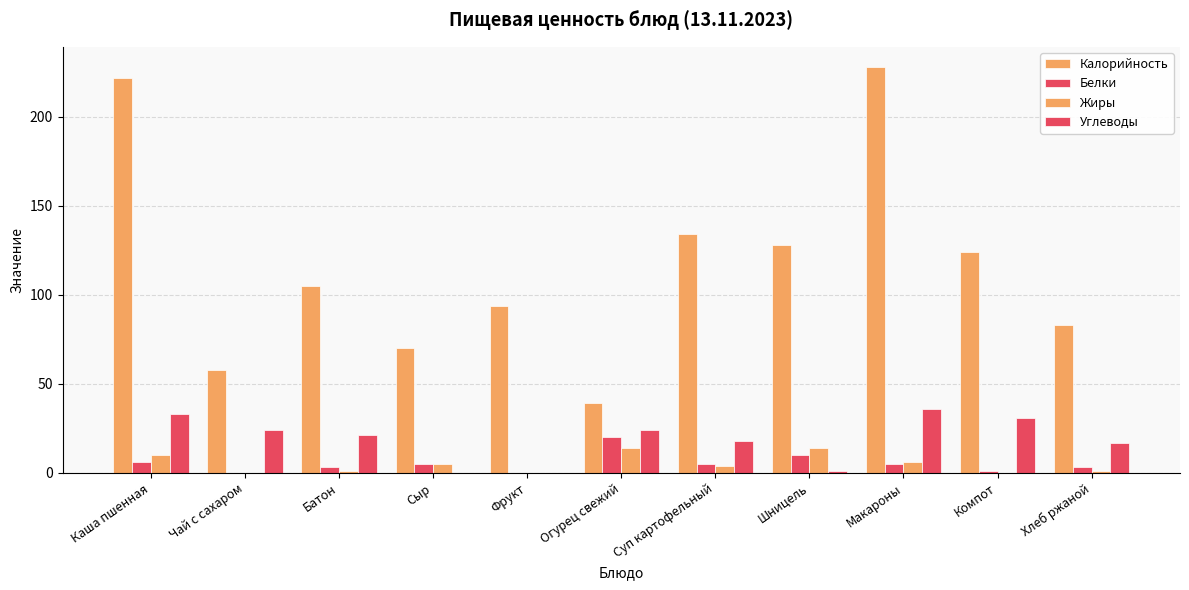

How many distinct data groups are displayed?

4